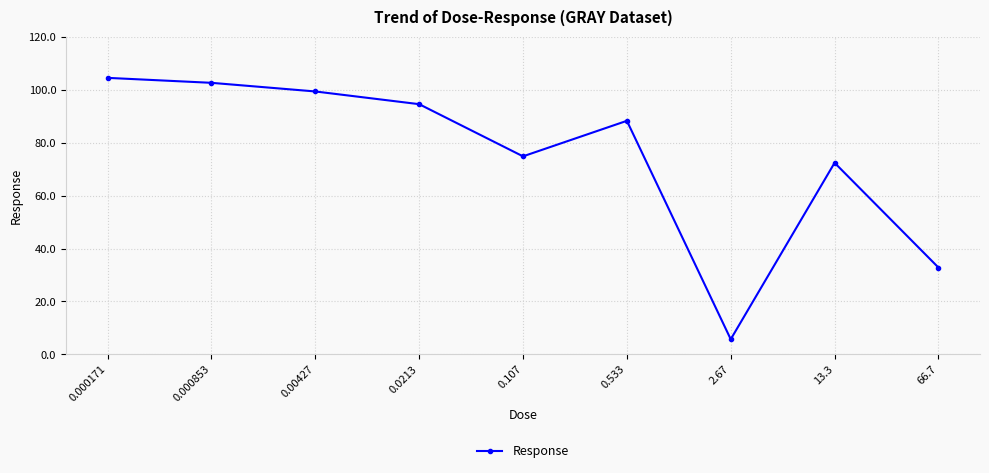

At which category does the chart reach its peak across all series?

0.000171